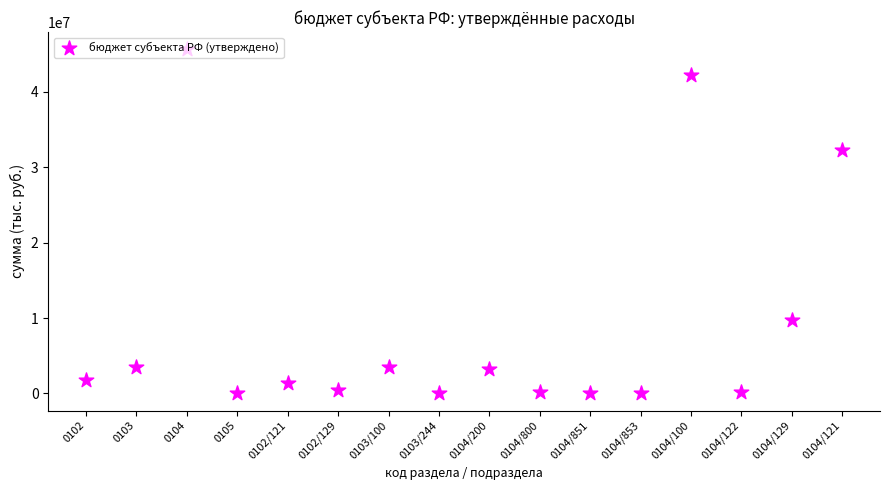

What is the ratio of the value at 0103 to the value at 0103/100?

1.0